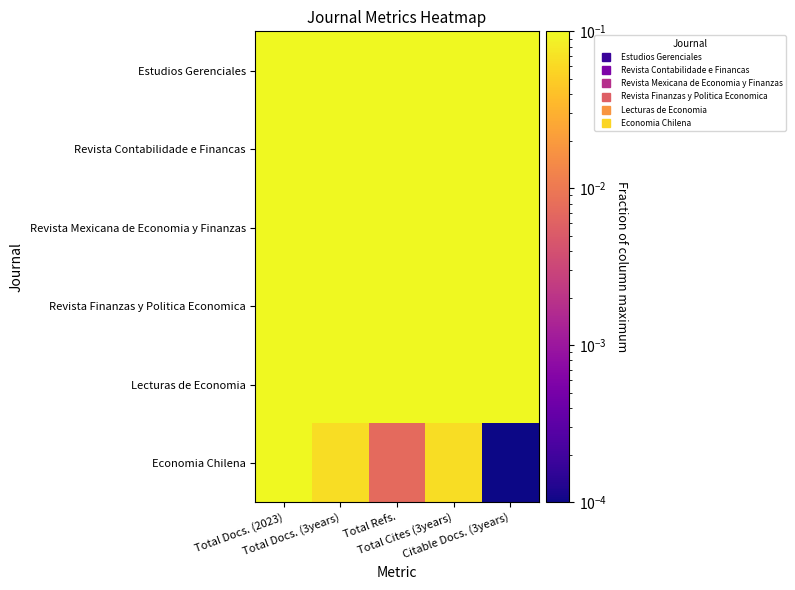

At how many categories does at least one series exceed 0?

5